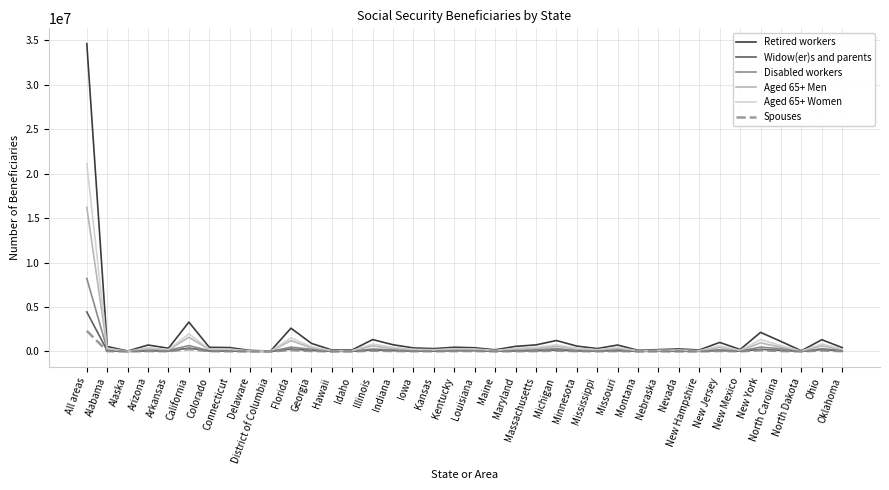

What is the minimum value shown in the chart?

1723